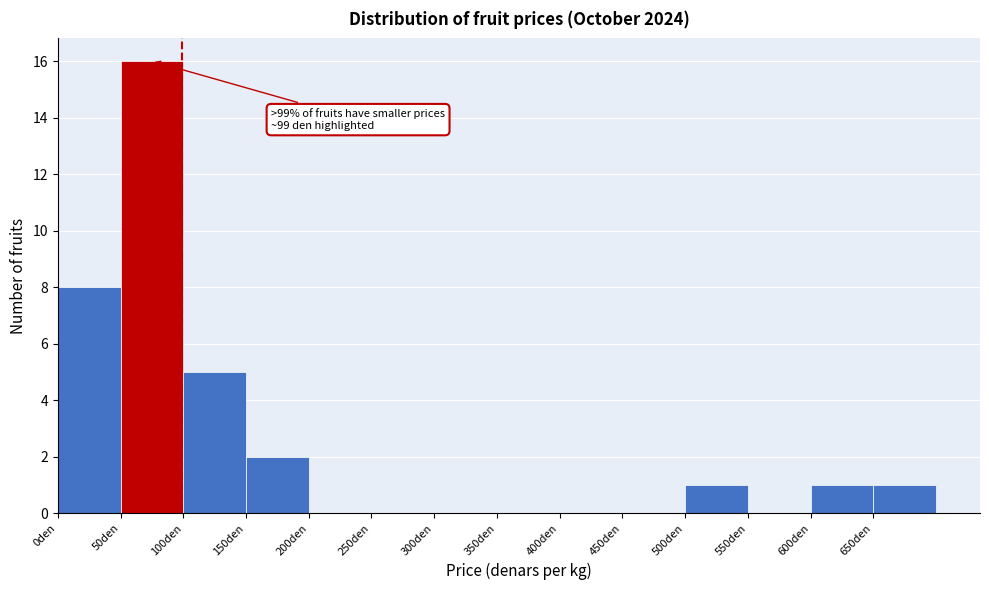

Over which range of the x-axis is the bar tallest?

50 to 100